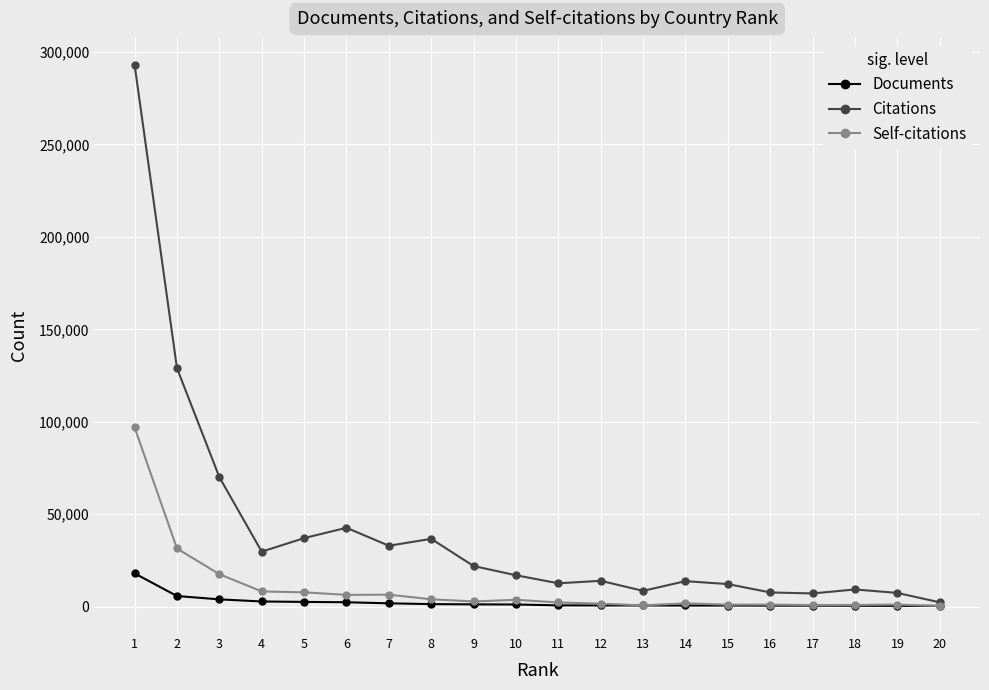

Which category has the highest value in the Citations series?

1